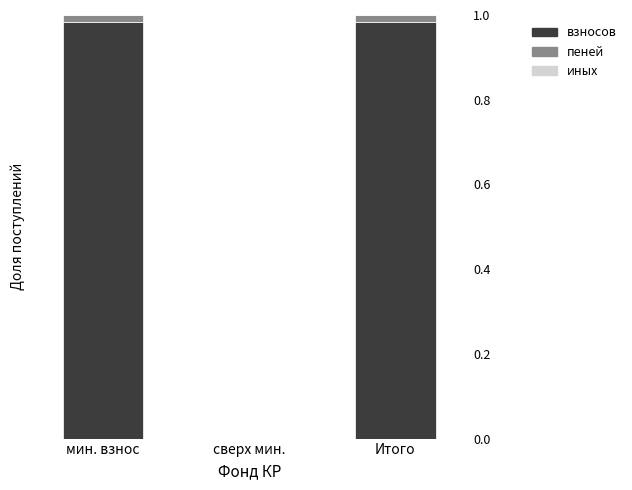

What position from the right is сверх мин.?

2